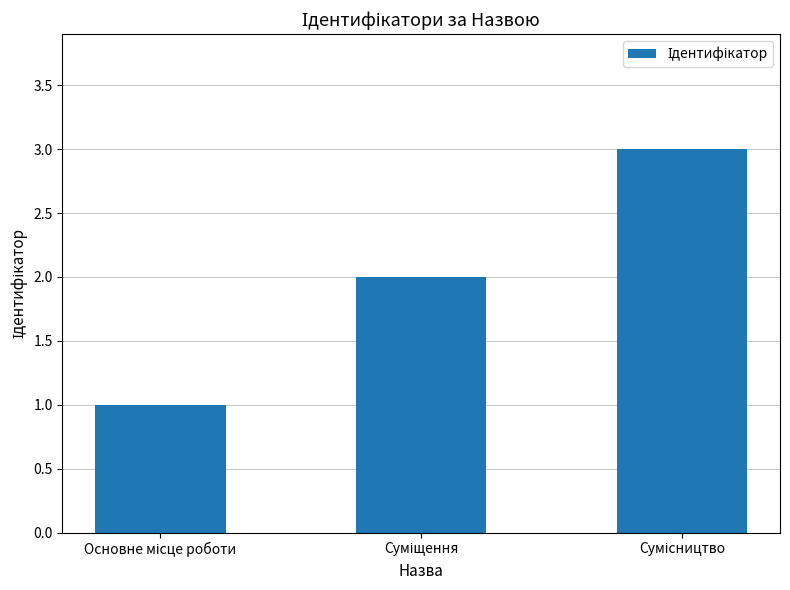

Reading left to right, extract all data points from this chart.

1	2	3